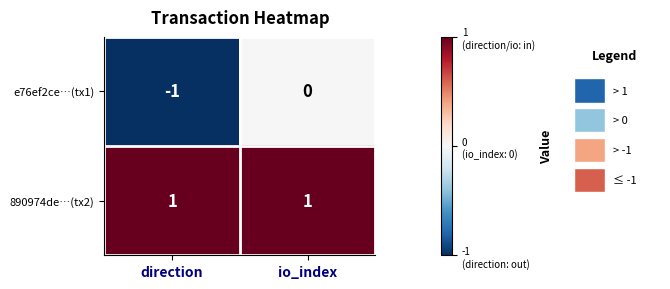

The value of e76ef2ce…(tx1) at direction is 0. True or false?

False